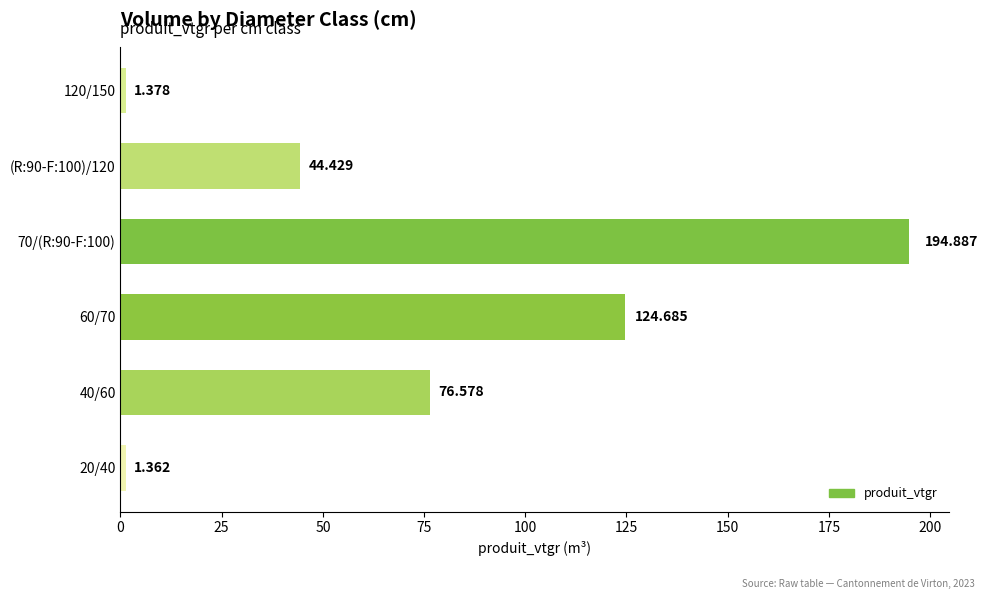

What is the difference between the second highest and second lowest values?

123.3